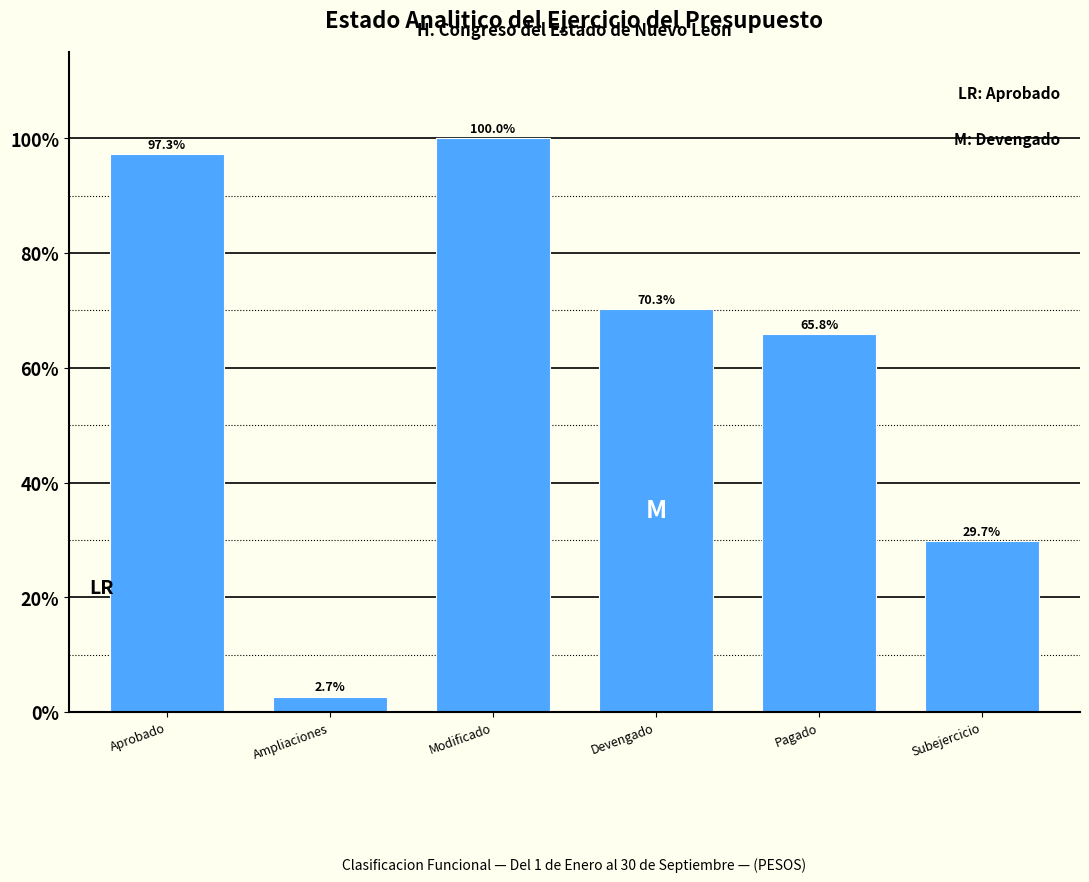

Reading left to right, what are all the values shown in this chart?

Aprobado=97.3	Ampliaciones=2.7	Modificado=100.0	Devengado=70.3	Pagado=65.8	Subejercicio=29.7